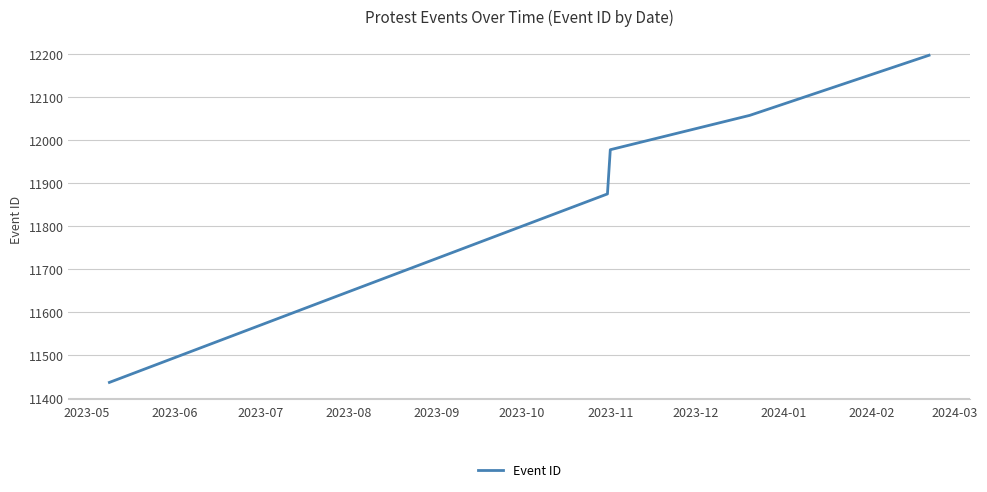

What is the average value?

11864